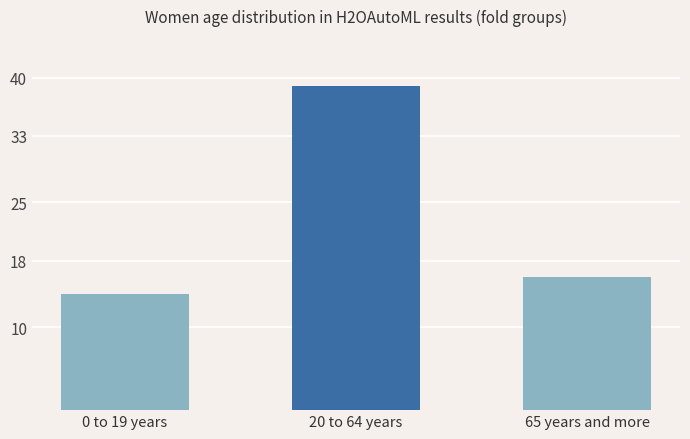

How many distinct data groups are displayed?

1